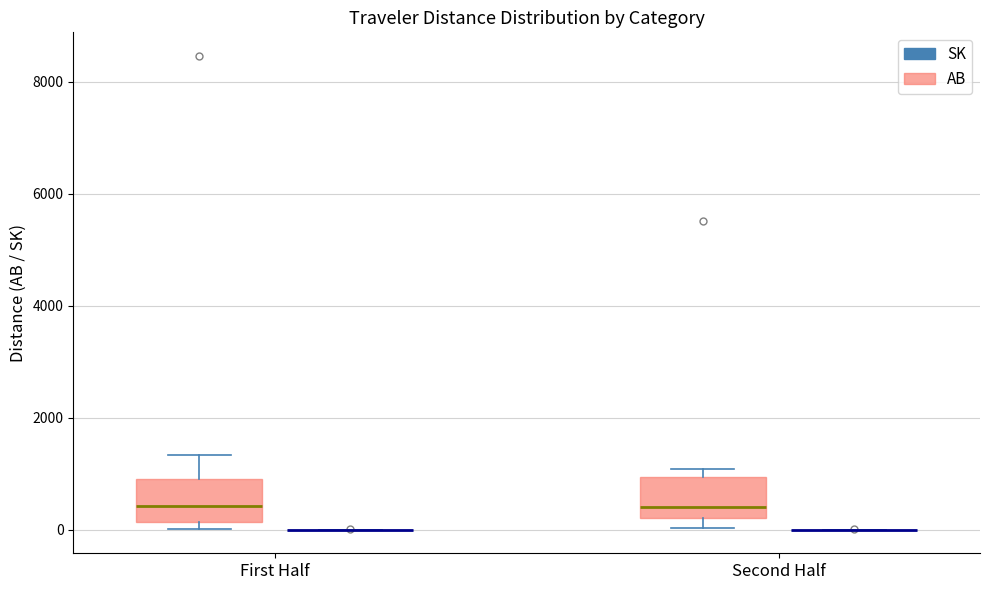

Reading left to right, read every box against the y-axis: the position of its median line, the range the box covers, and the ends of its whiskers. The values are not printed on the chart, so give them approximately, as read against the axis.

First Half (AB): median 400, box 200 to 1000, whiskers 0 to 1400
First Half (SK): box collapsed to a line at 0, whiskers 0 to 0
Second Half (AB): median 400, box 200 to 1000, whiskers 0 to 1000 (just above the box's upper edge)
Second Half (SK): box collapsed to a line at 0, whiskers 0 to 0